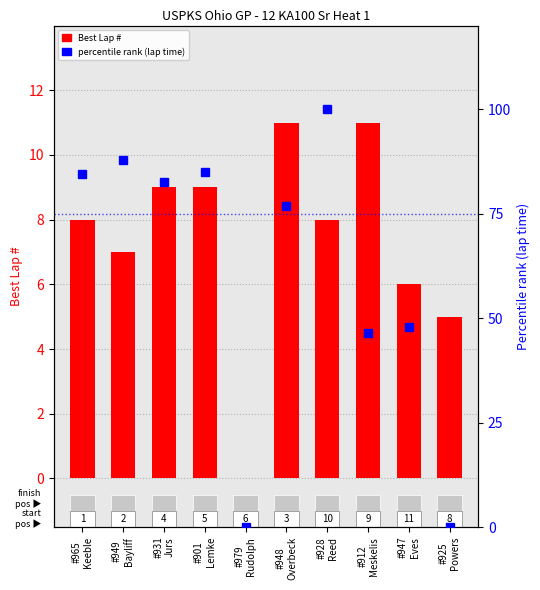

What is the difference between the highest and lowest values at #947
Eves?

41.9